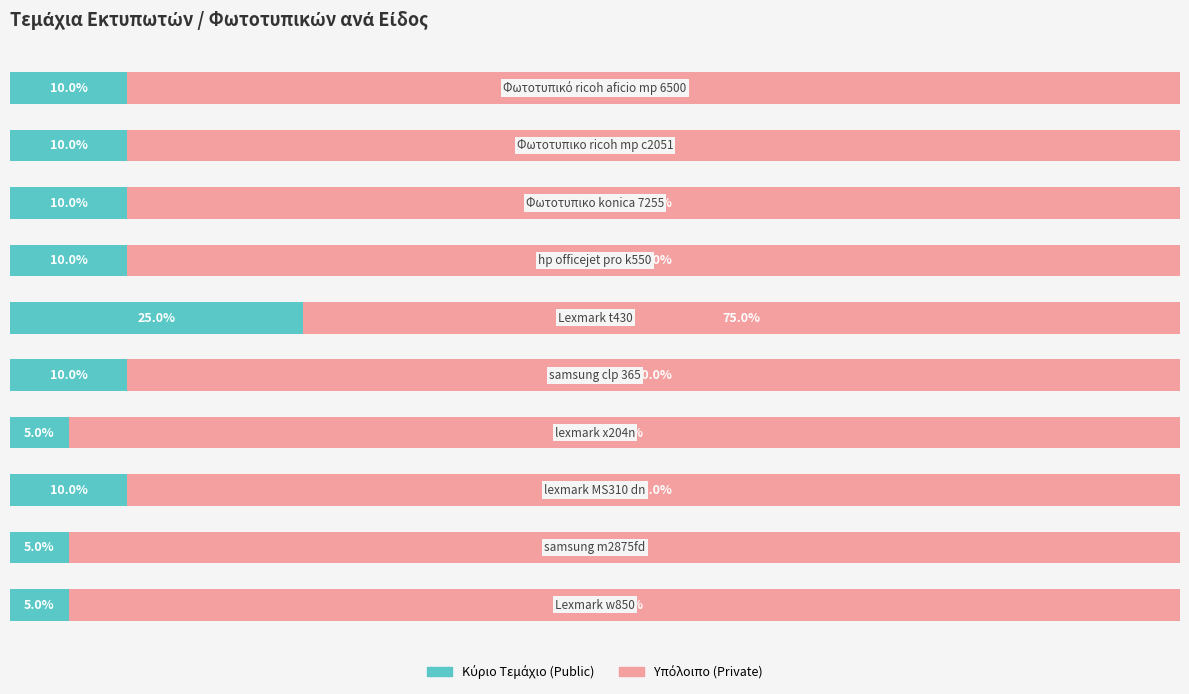

Reading right to left, list all the values displayed in this chart.

Τεμάχια (αριστερά): 9=5	8=5	7=10	6=5	5=10	4=25	3=10	2=10	1=10	0=10
Ποσοστό υπολοίπου: 9=95	8=95	7=90	6=95	5=90	4=75	3=90	2=90	1=90	0=90